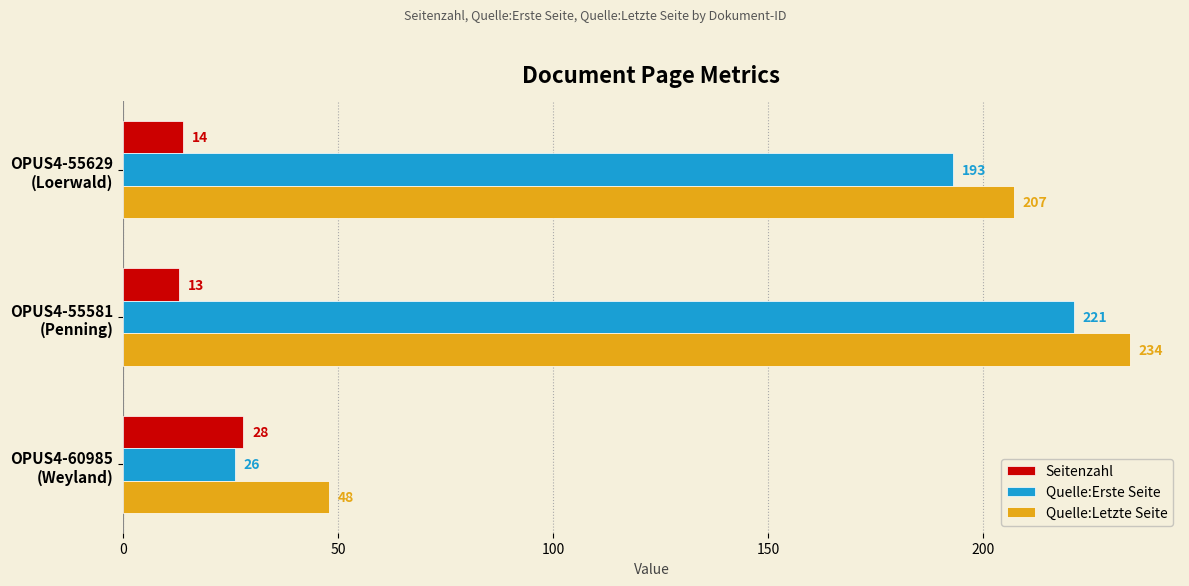

Which series has the largest total across all categories?

Quelle:Letzte Seite